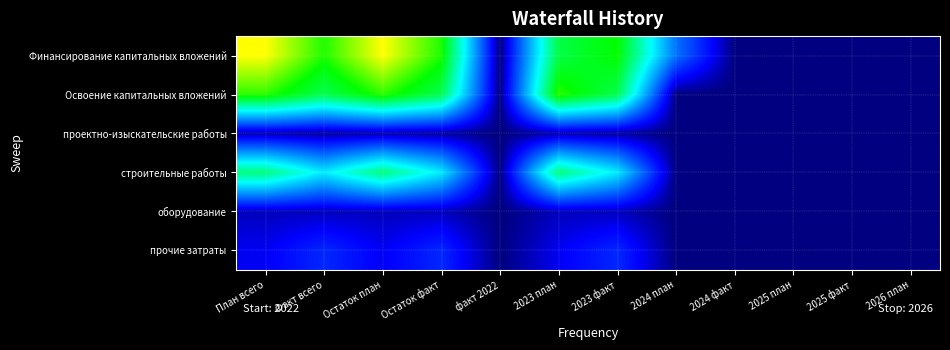

Reading left to right, transcribe all the data shown in this chart.

Финансирование капитальных вложений: План всего=8.2	Факт всего=6.7	Остаток план=8.2	Остаток факт=6.7	факт 2022=0.0	2023 план=5.9	2023 факт=6.6	2024 план=2.3	2024 факт=0.0	2025 план=0.0	2025 факт=0.0	2026 план=0.0
Освоение капитальных вложений: План всего=6.8	Факт всего=5.8	Остаток план=6.8	Остаток факт=5.8	факт 2022=0.0	2023 план=6.8	2023 факт=5.8	2024 план=0.0	2024 факт=0.0	2025 план=0.0	2025 факт=0.0	2026 план=0.0
проектно-изыскательские работы: План всего=0.3	Факт всего=0.2	Остаток план=0.3	Остаток факт=0.2	факт 2022=0.0	2023 план=0.3	2023 факт=0.2	2024 план=0.0	2024 факт=0.0	2025 план=0.0	2025 факт=0.0	2026 план=0.0
строительные работы: План всего=5.4	Факт всего=3.9	Остаток план=5.4	Остаток факт=3.9	факт 2022=0.0	2023 план=5.4	2023 факт=3.9	2024 план=0.0	2024 факт=0.0	2025 план=0.0	2025 факт=0.0	2026 план=0.0
оборудование: План всего=0.4	Факт всего=0.4	Остаток план=0.4	Остаток факт=0.4	факт 2022=0.0	2023 план=0.4	2023 факт=0.4	2024 план=0.0	2024 факт=0.0	2025 план=0.0	2025 факт=0.0	2026 план=0.0
прочие затраты: План всего=0.8	Факт всего=1.3	Остаток план=0.8	Остаток факт=1.3	факт 2022=0.0	2023 план=0.8	2023 факт=1.3	2024 план=0.0	2024 факт=0.0	2025 план=0.0	2025 факт=0.0	2026 план=0.0